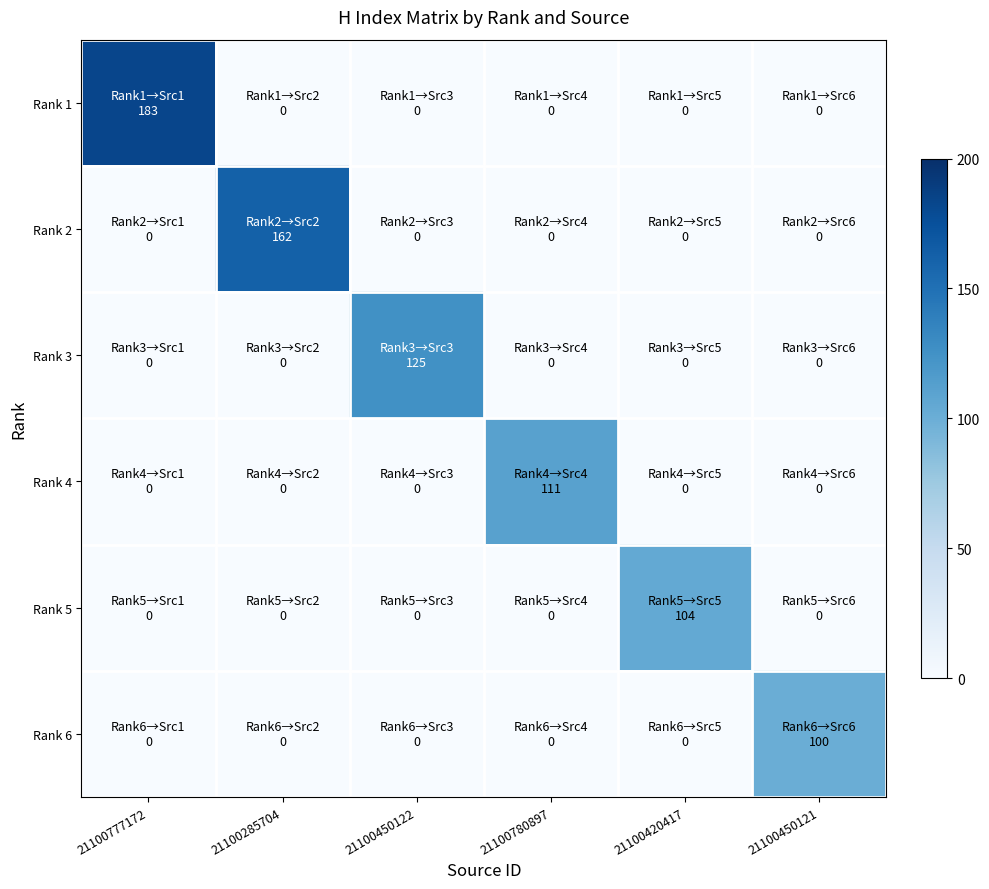

At which category is the sum across all series the highest?

21100777172